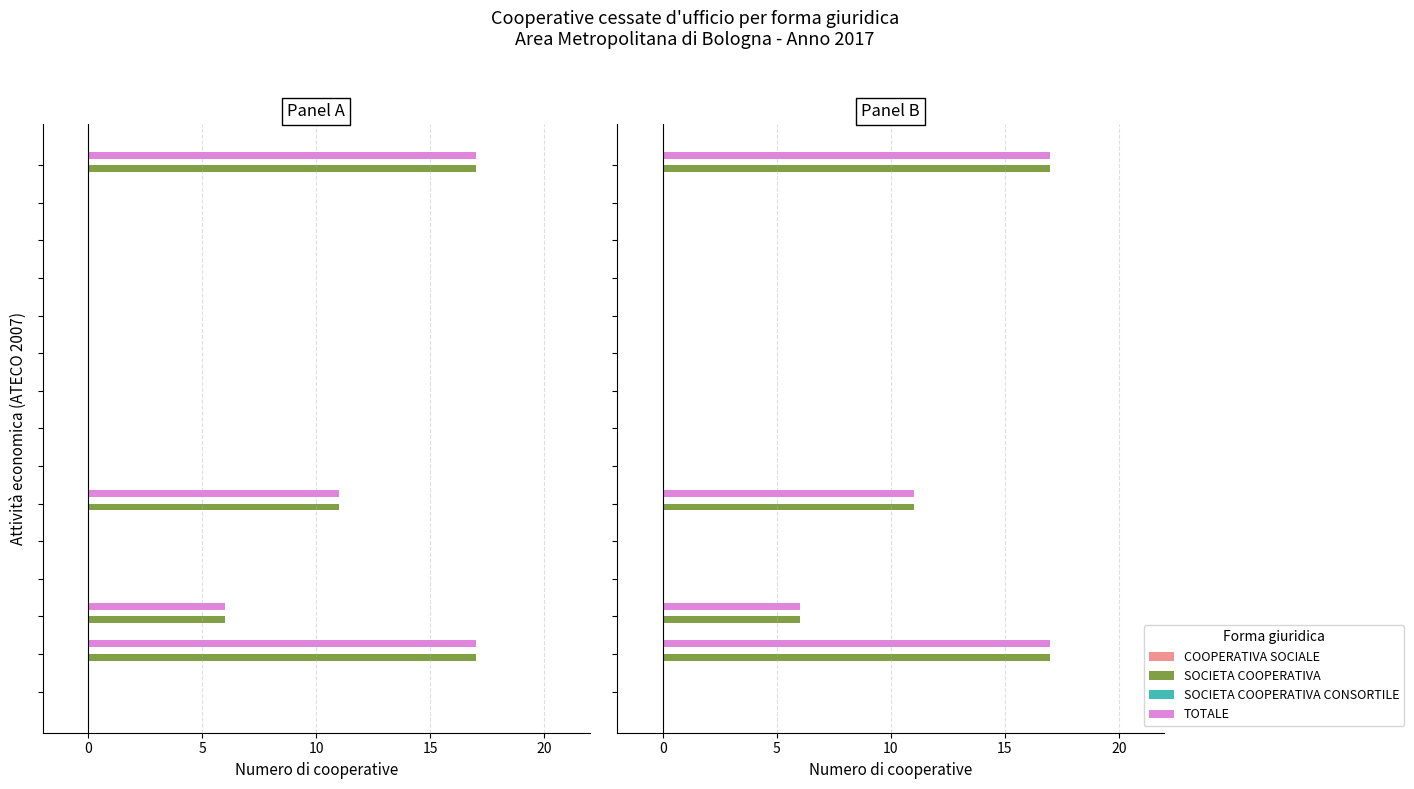

Is the value of COOPERATIVA SOCIALE at 10 greater than the value of SOCIETA COOPERATIVA CONSORTILE at 11?

No